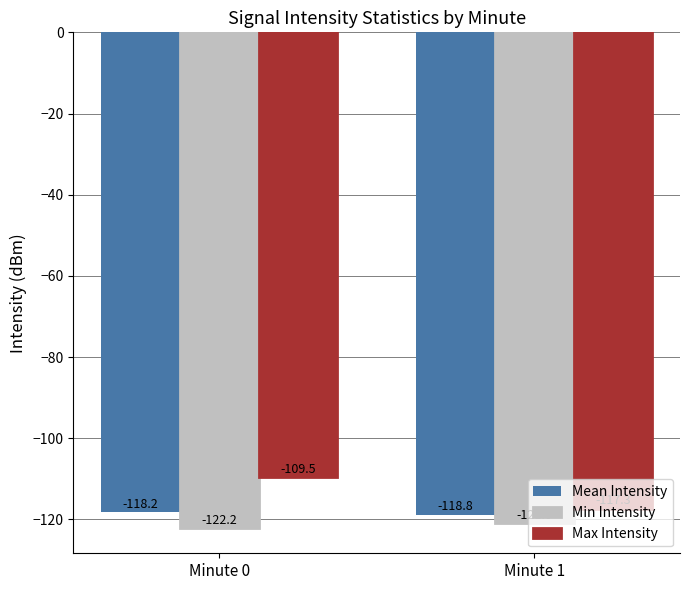

Which series changed the most between Minute 0 and Minute 1?

Max Intensity